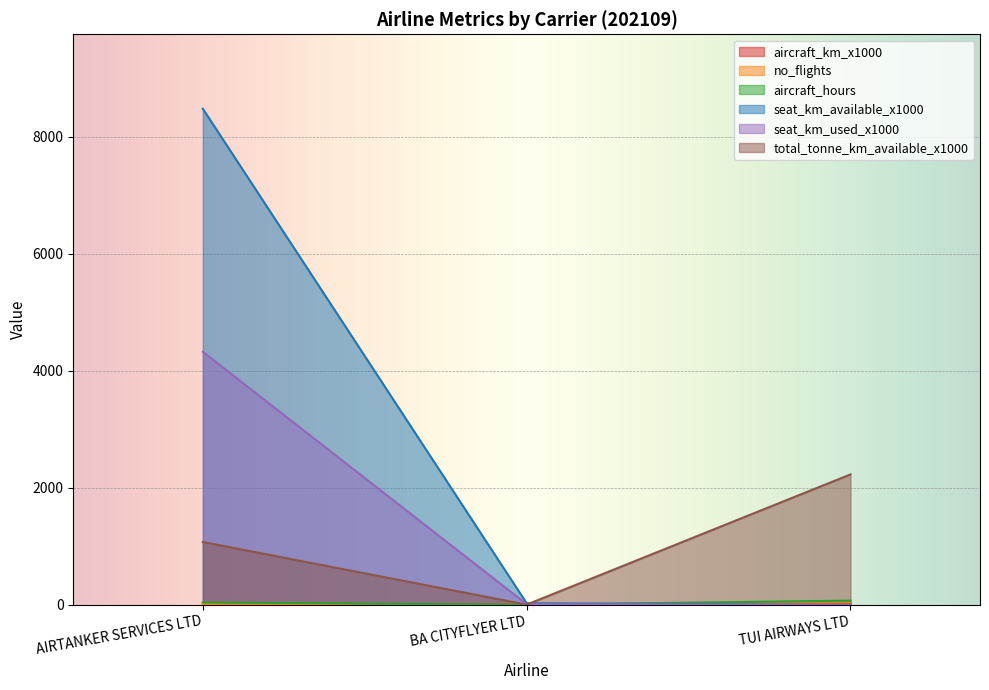

Read the seat_km_used_x1000 value at AIRTANKER SERVICES LTD.

4323.0